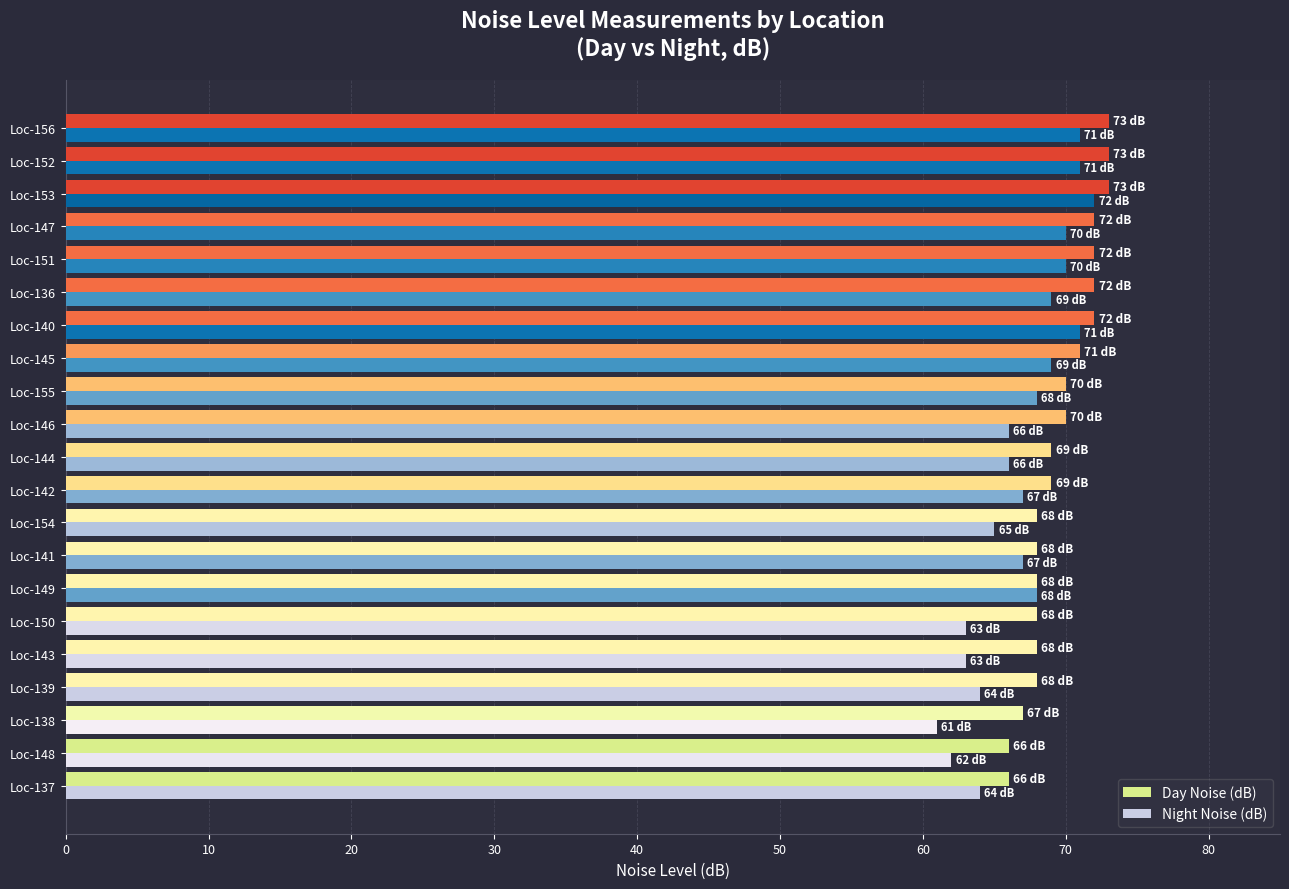

The value of Night Noise (dB) at Loc-144 is 27. True or false?

False